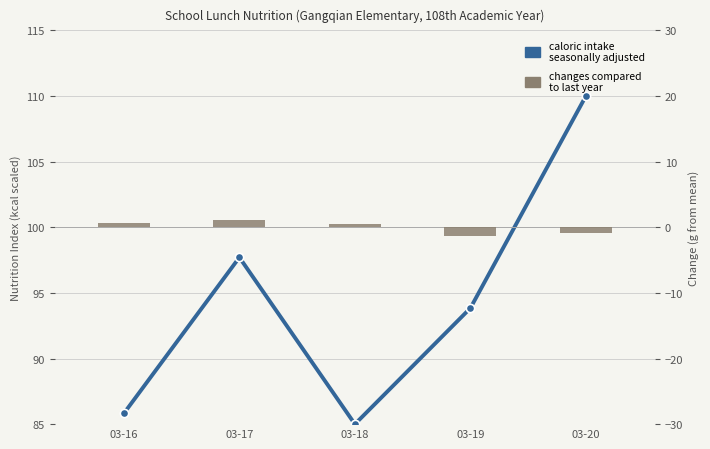

Reading left to right, what are all the values shown in this chart?

caloric intake
seasonally adjusted: 03-16=85.8	03-17=97.7	03-18=85.0	03-19=93.8	03-20=110.0
changes compared
to last year: 03-16=0.6	03-17=1.0	03-18=0.4	03-19=-1.3	03-20=-0.9